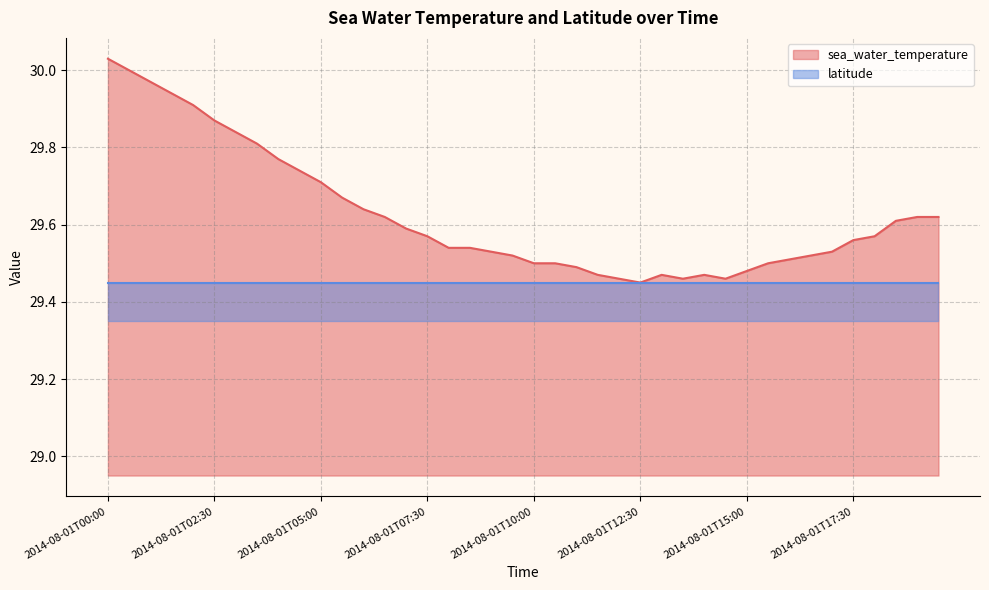

What is the ratio of the value at 2014-08-01T13:30 to the value at 2014-08-01T02:30?

1.0